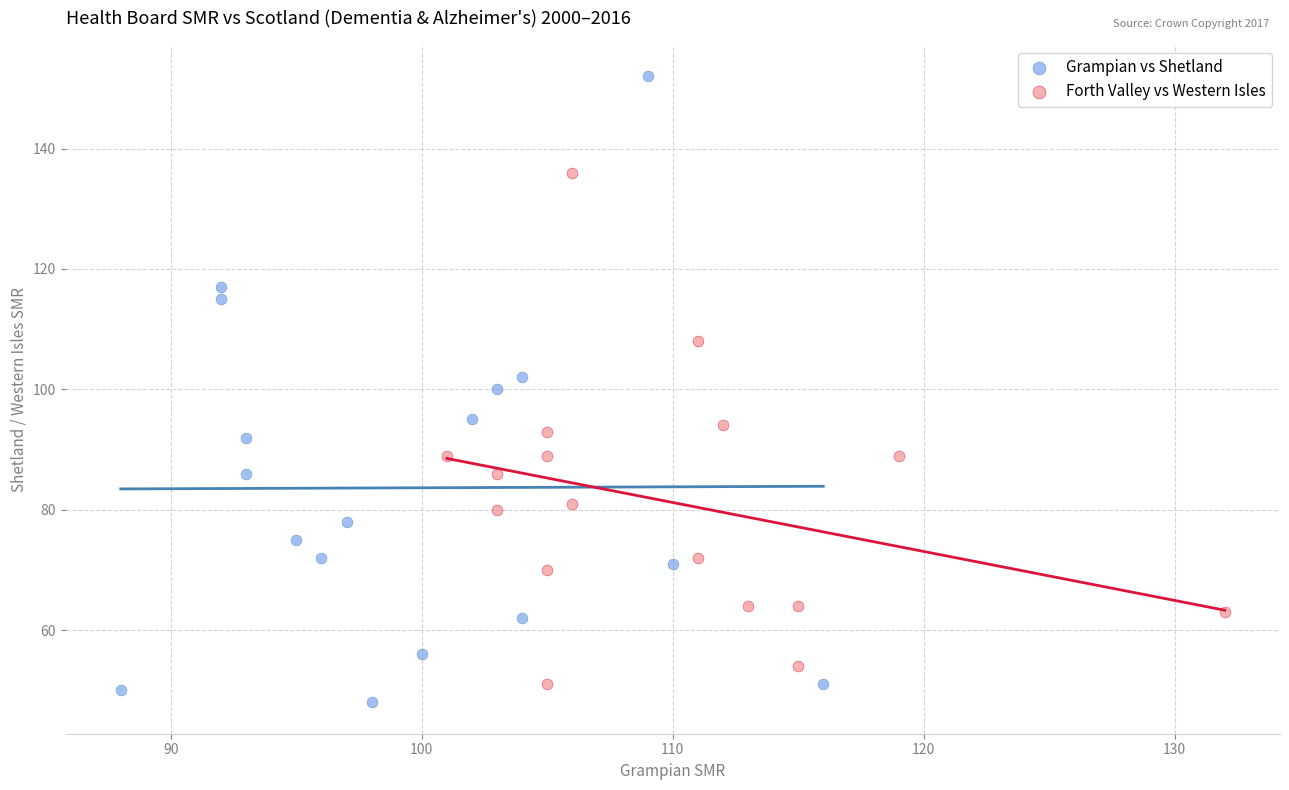

Which series reaches the minimum Y coordinate?

Grampian vs Shetland